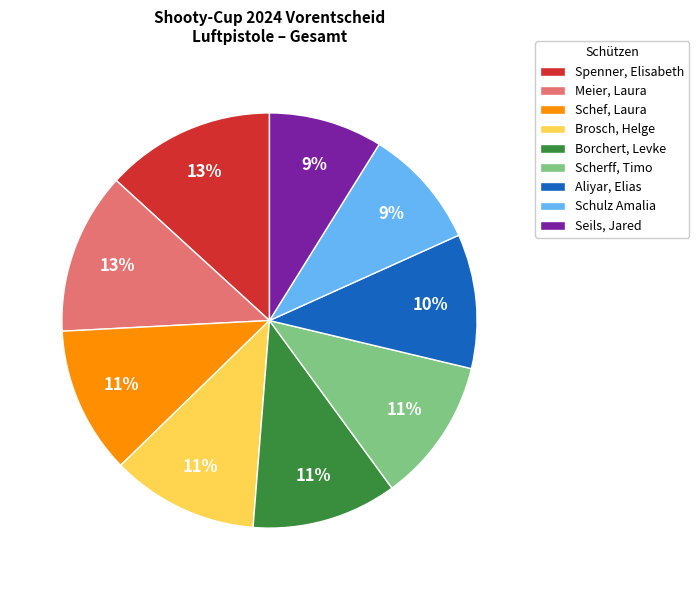

To the nearest percent, what portion does Seils, Jared represent?

9%